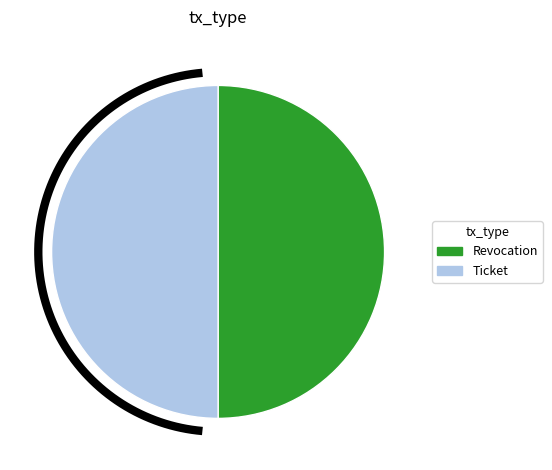

Which category has the smallest portion of the pie?

Ticket